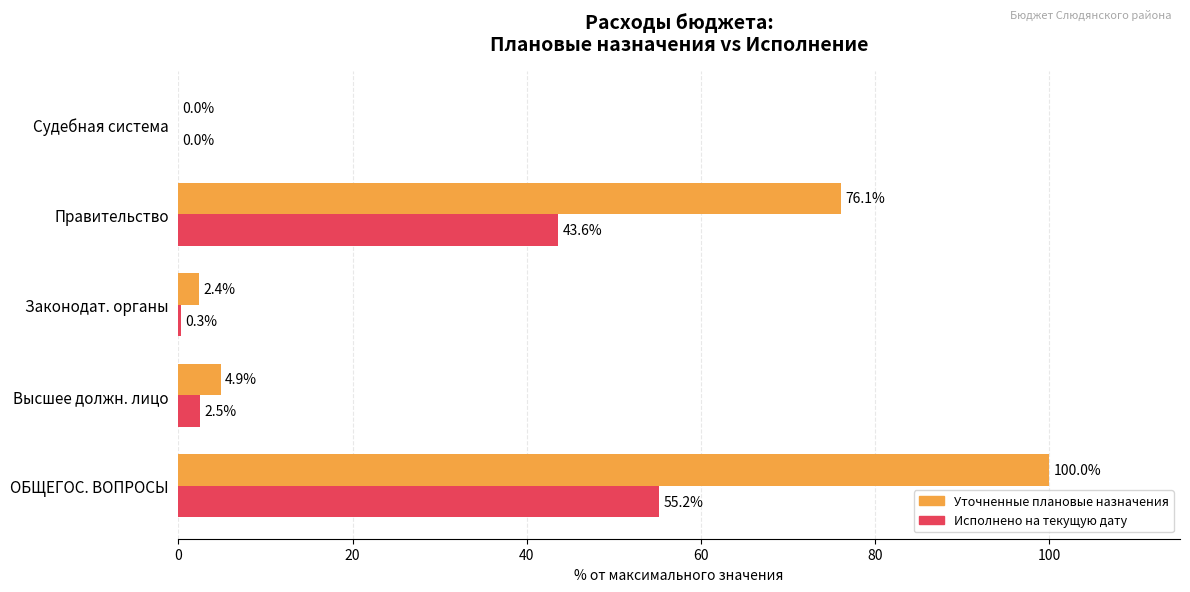

What are all the series names shown in the legend?

Уточненные плановые назначения, Исполнено на текущую дату